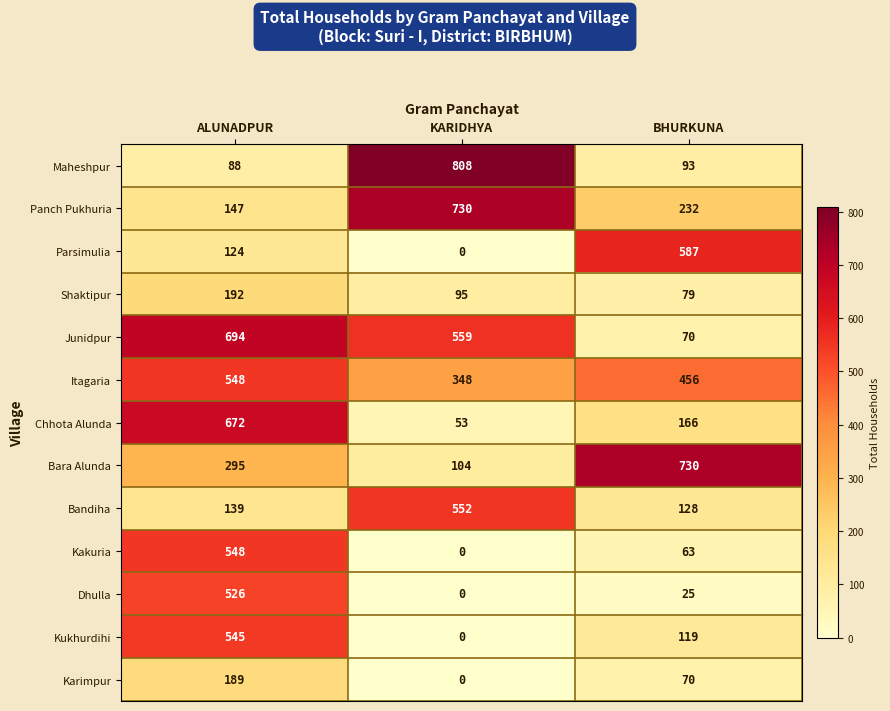

The value of Kukhurdihi at ALUNADPUR is 345. True or false?

False